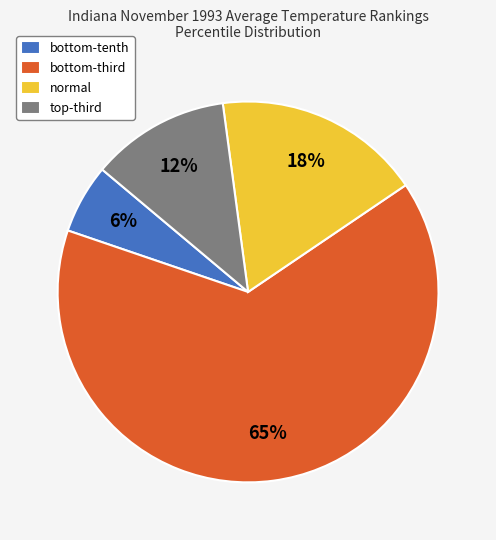

What is the largest slice in the pie chart?

bottom-third